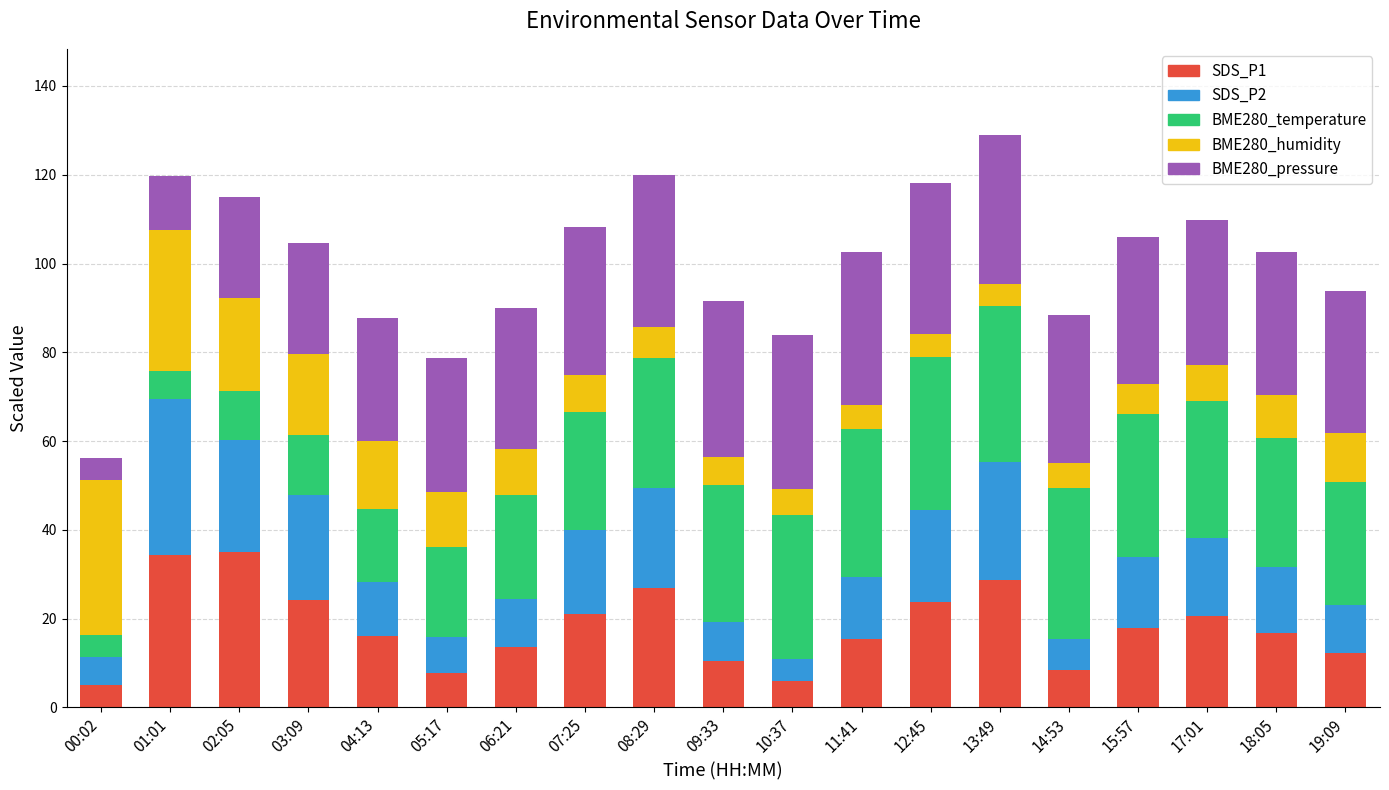

What is the total value across all series at 01:01?

119.8